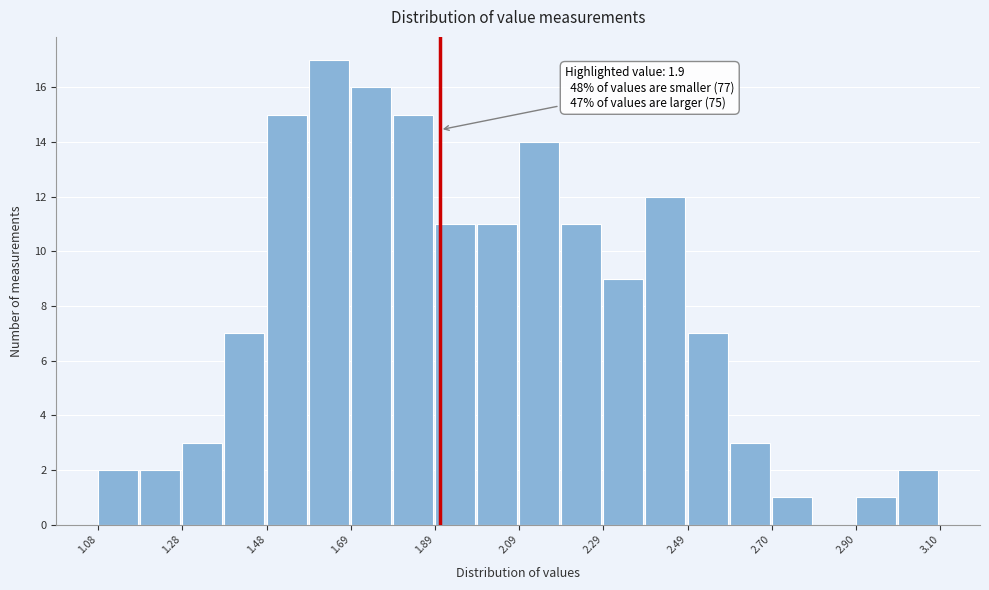

Read against the x-axis, roughly where is the centre of the tallest bar?

1.65